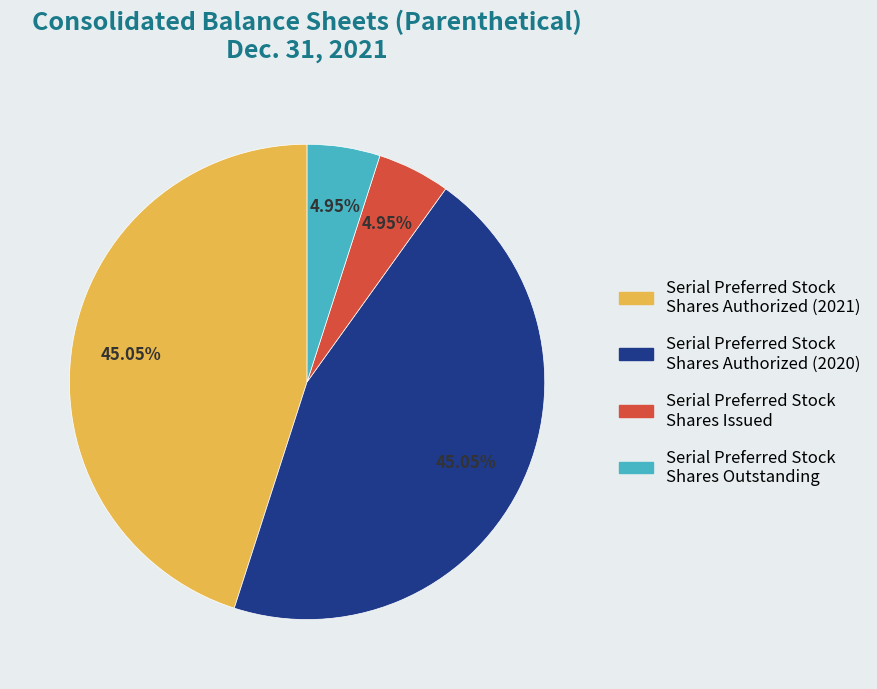

What is the ratio of the value at Serial Preferred Stock Shares Outstanding to the value at Serial Preferred Stock Shares Issued?

1.0